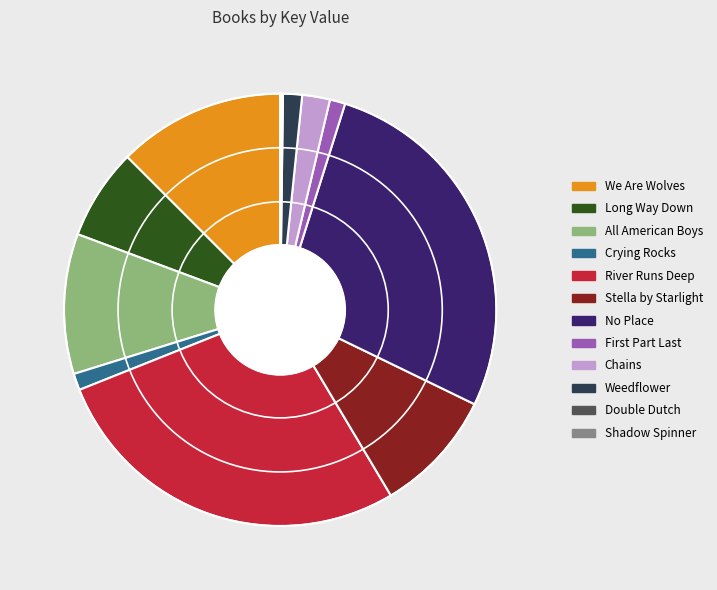

Approximately how many times larger is the value at Long Way Down compared to We Are Wolves?

0.5